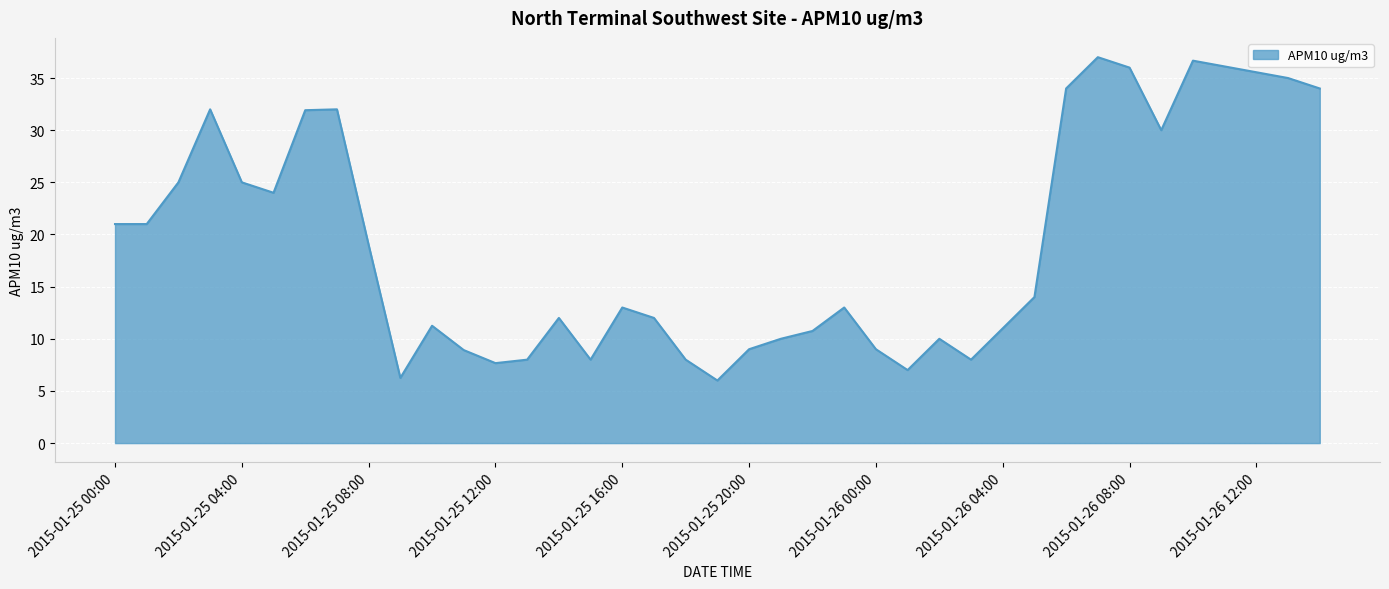

What is the minimum value shown in the chart?

6.0